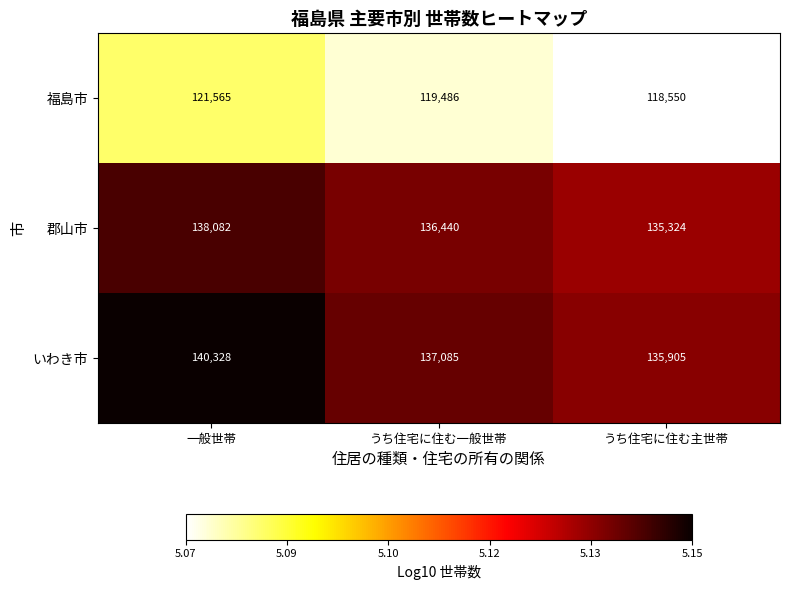

Which series has the largest range (max minus min)?

いわき市